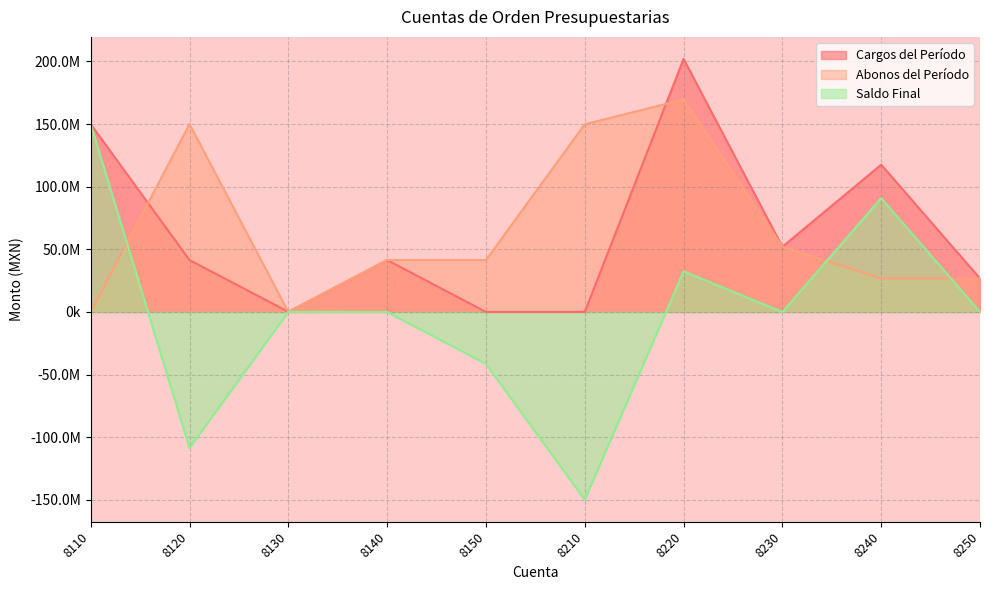

Which series has the widest spread of values?

Saldo Final